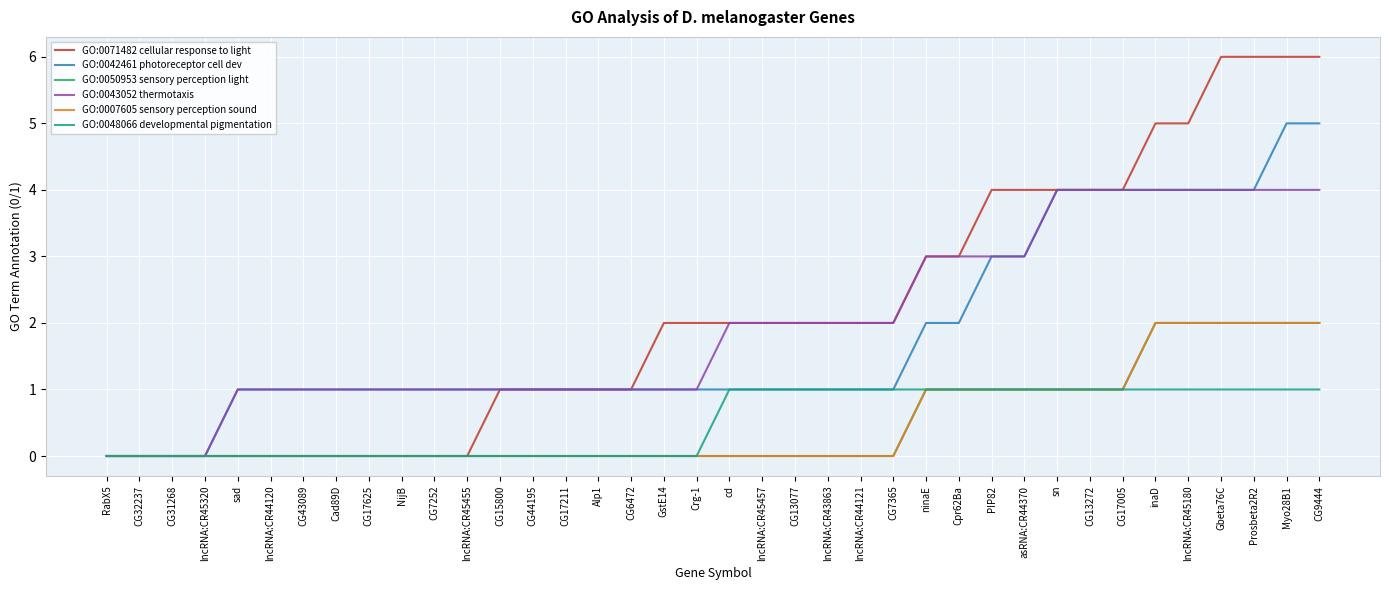

Does the chart have visible grid lines?

Yes